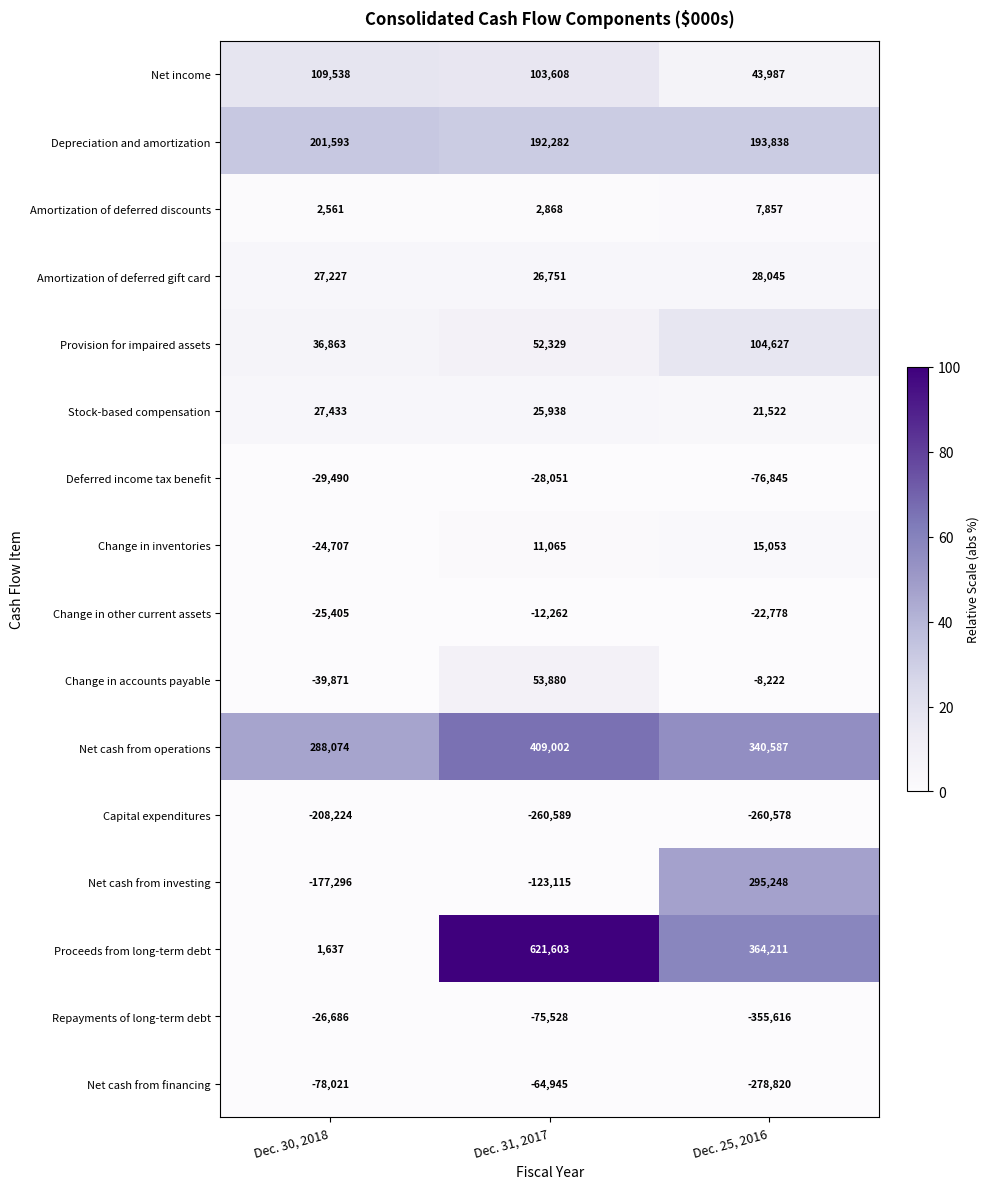

What is the minimum value for Amortization of deferred gift card?

26751